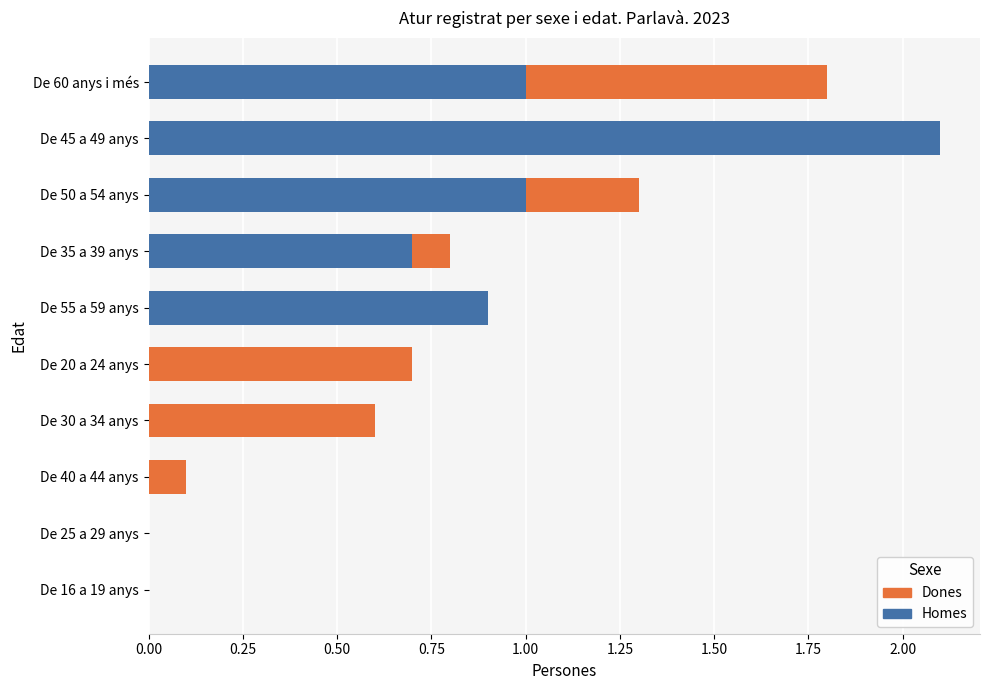

The Dones series shows 0.0 at De 25 a 29 anys. True or false?

True